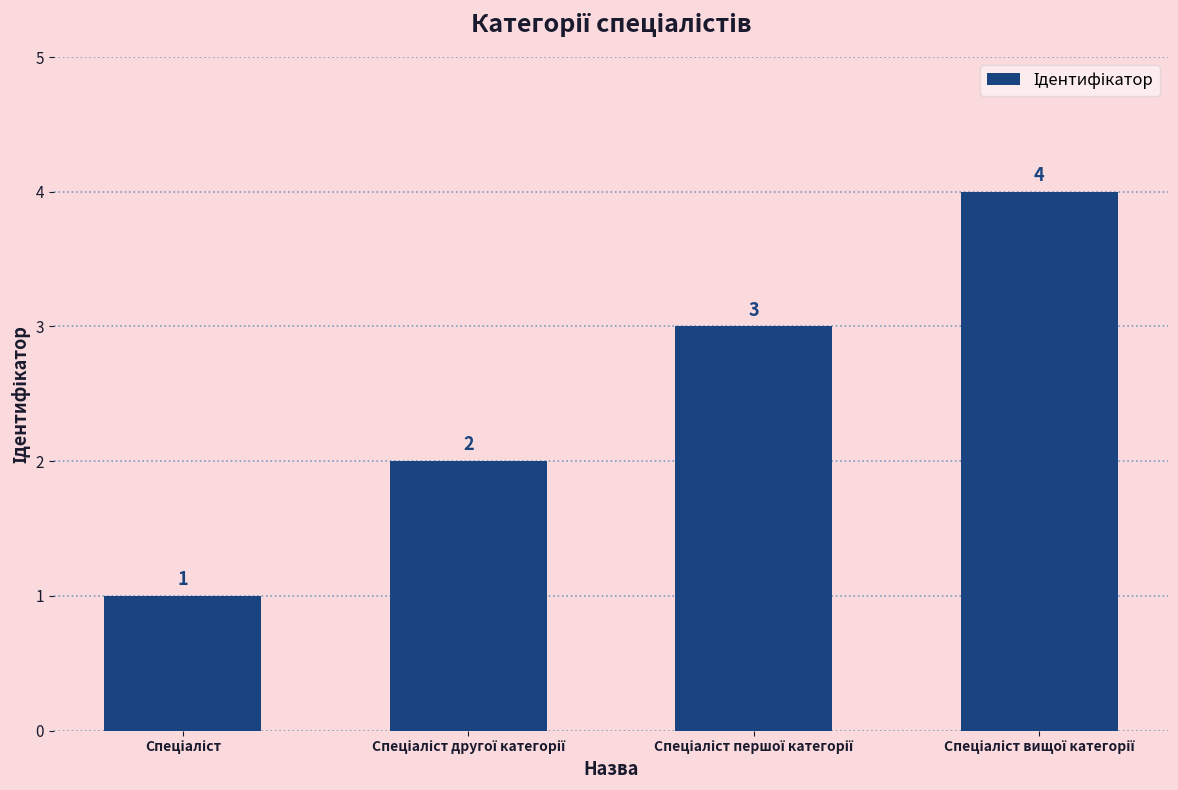

What is the value of the 1st bar from the left?

1